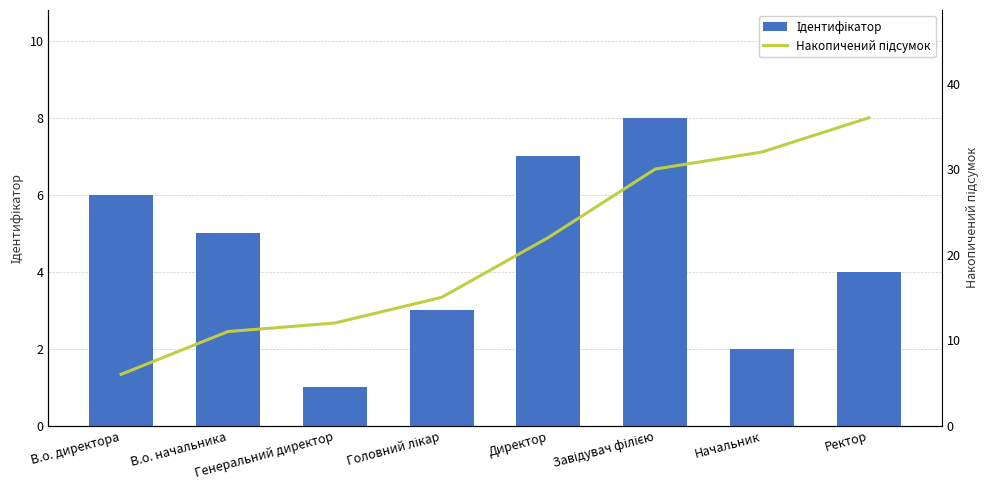

What is the label of the 5th bar from the left?

Директор